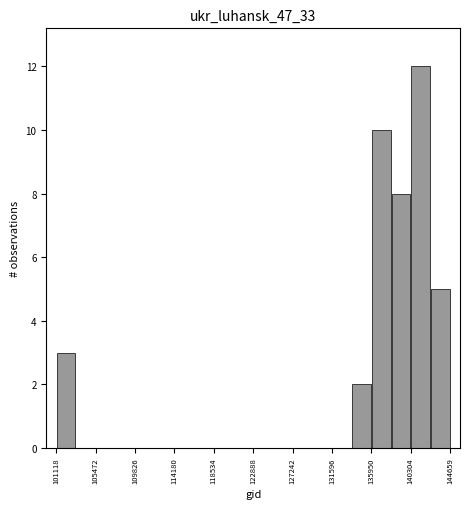

Which range on the x-axis has the tallest bar?

140500 to 142500